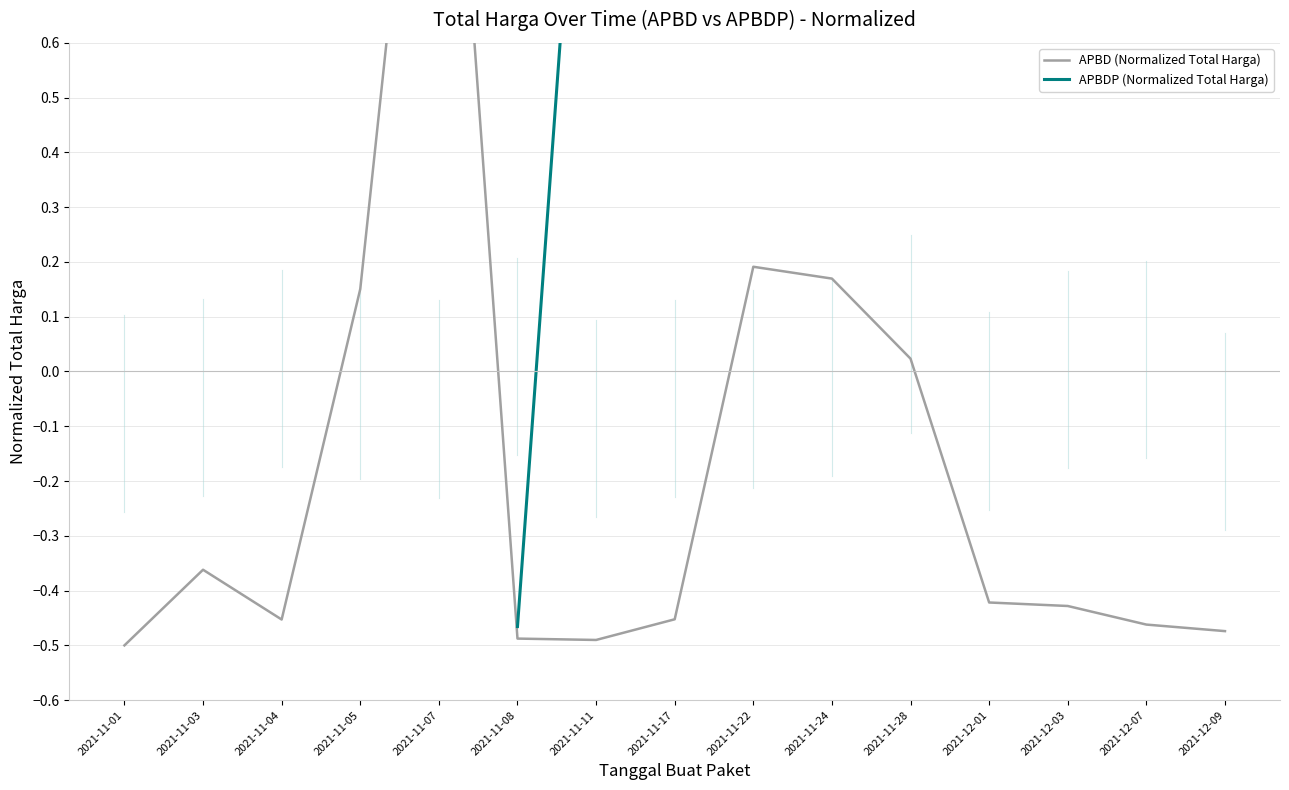

How many series are shown in this chart?

2